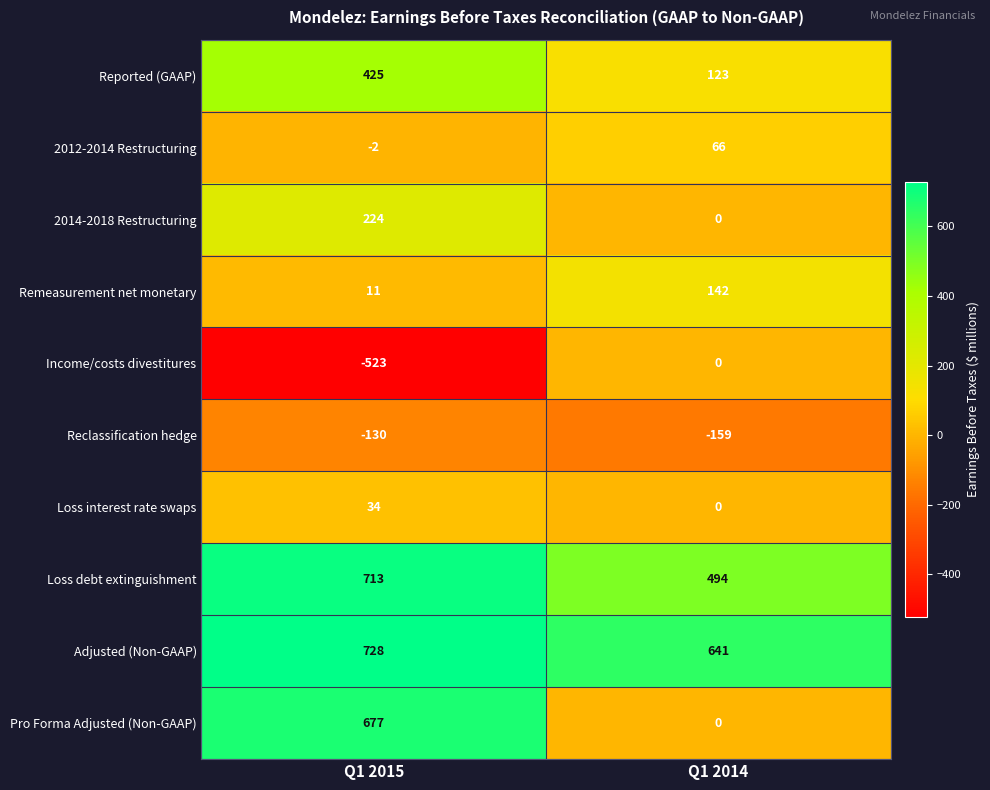

Reading left to right, list all the values displayed in this chart.

Reported (GAAP): 425	123
2012-2014 Restructuring: -2	66
2014-2018 Restructuring: 224	0
Remeasurement net monetary: 11	142
Income/costs divestitures: -523	0
Reclassification hedge: -130	-159
Loss interest rate swaps: 34	0
Loss debt extinguishment: 713	494
Adjusted (Non-GAAP): 728	641
Pro Forma Adjusted (Non-GAAP): 677	0